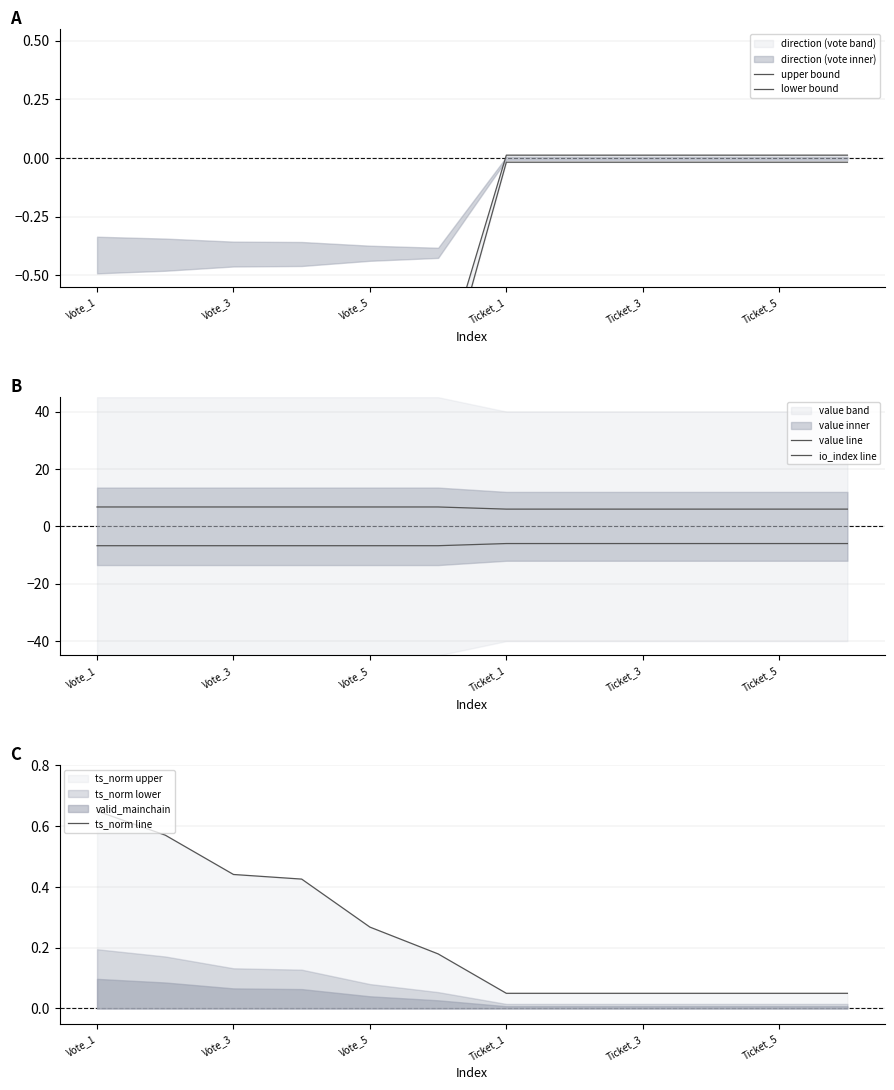

What is the greatest value displayed?

6.8